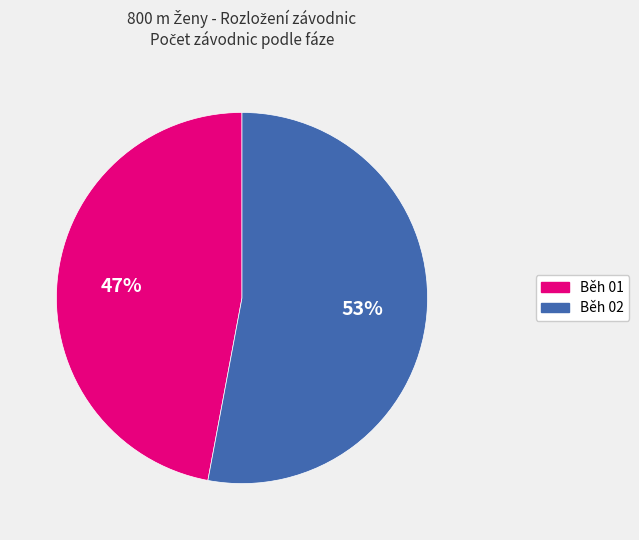

Does any single category account for the majority?

Yes